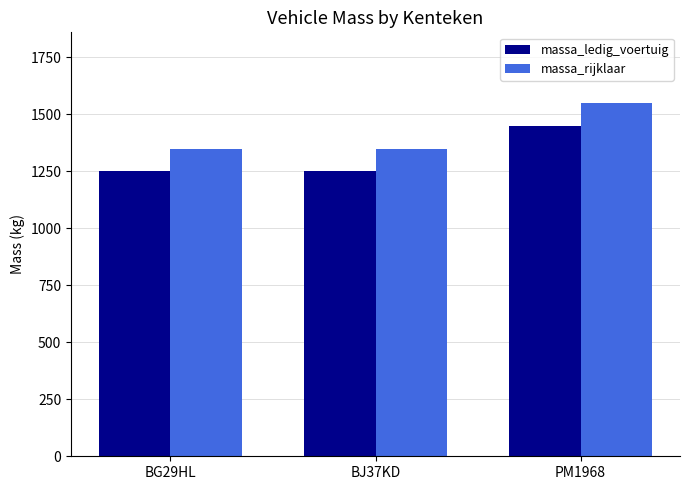

Reading right to left, what are all the values shown in this chart?

massa_ledig_voertuig: 1450	1250	1250
massa_rijklaar: 1550	1350	1350